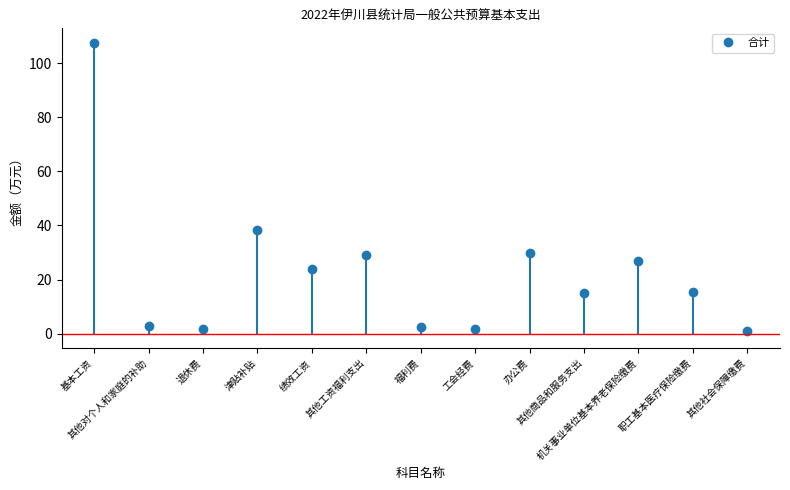

True or false: the data shows 1.7 at 退休费.

True